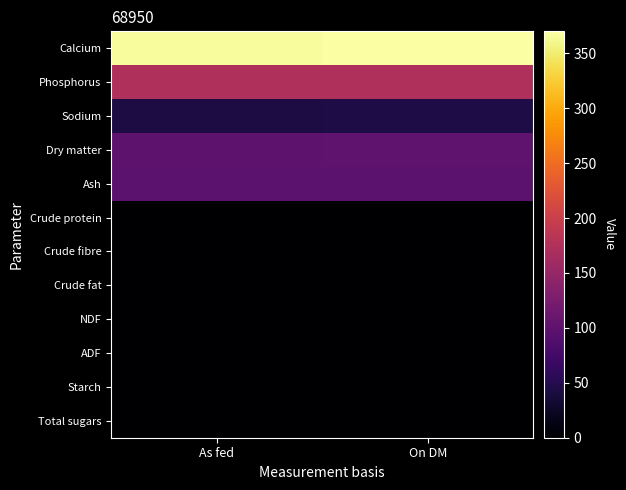

Which series changed the most between As fed and On DM?

Calcium